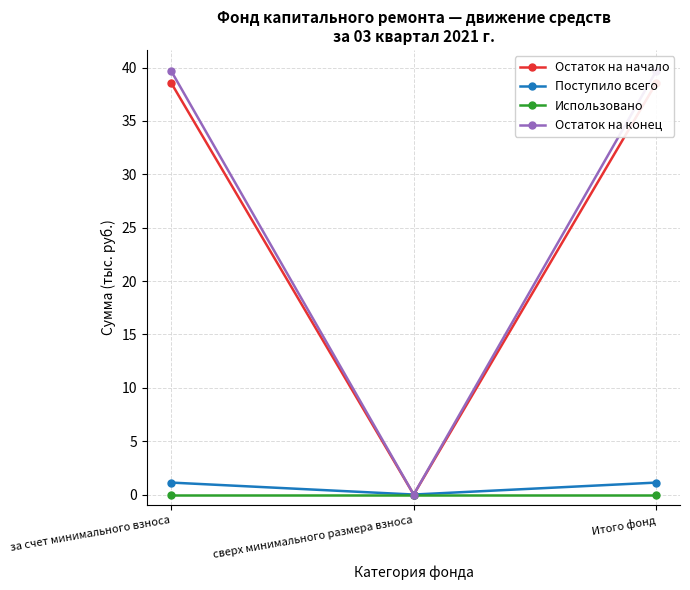

True or false: Поступило всего has a value of 0.5 at сверх минимального размера взноса.

False